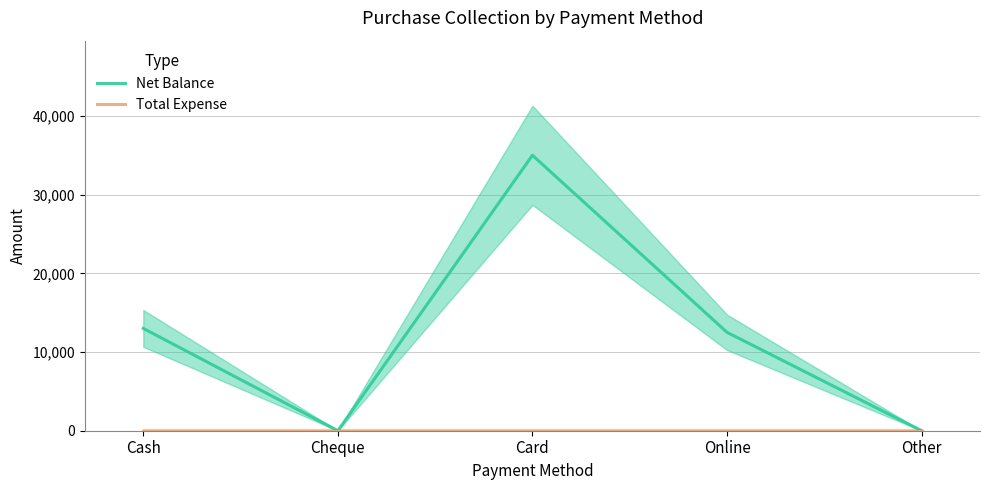

Reading left to right, transcribe all the data shown in this chart.

Net Balance: Cash=13001	Cheque=0	Card=35000	Online=12500	Other=0
Total Expense: Cash=0	Cheque=0	Card=0	Online=0	Other=0